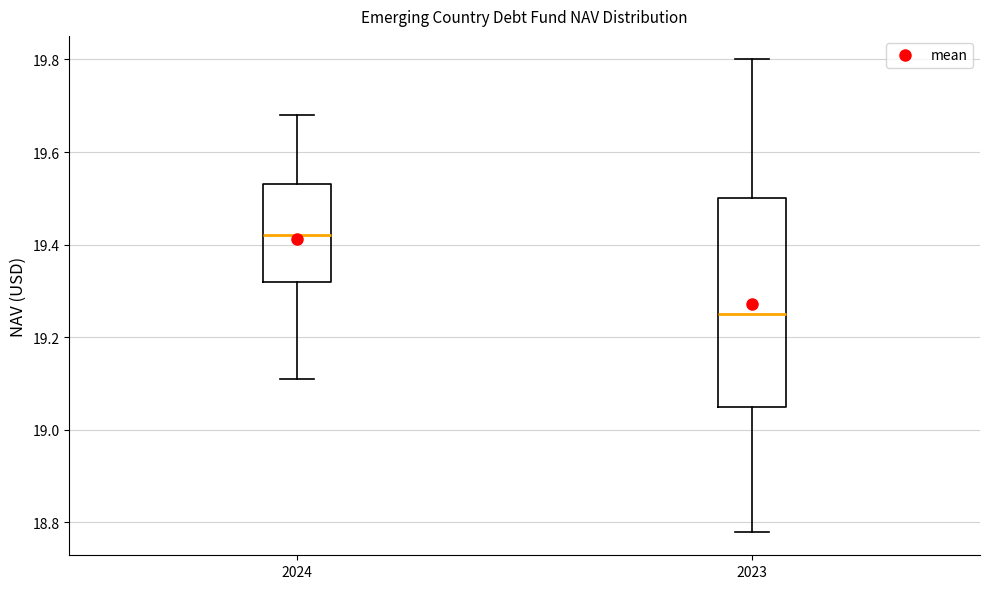

Where is the lower edge of the box at x = 2024 on the y-axis? The values are not printed on the chart, so give them approximately, as read against the axis.

19.32